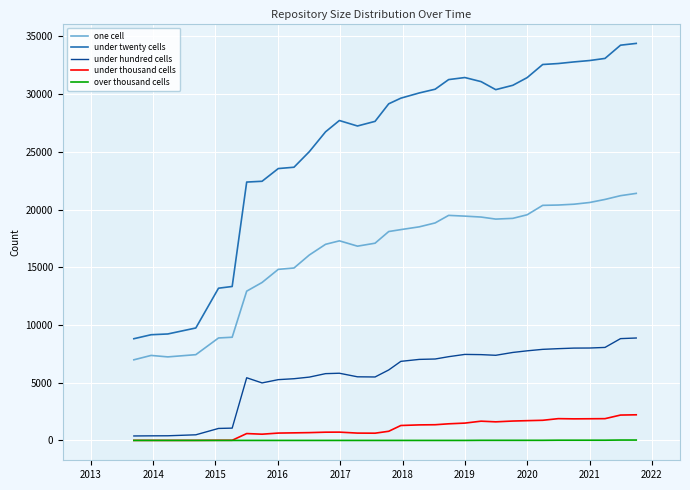

Which series has the widest spread of values?

under twenty cells